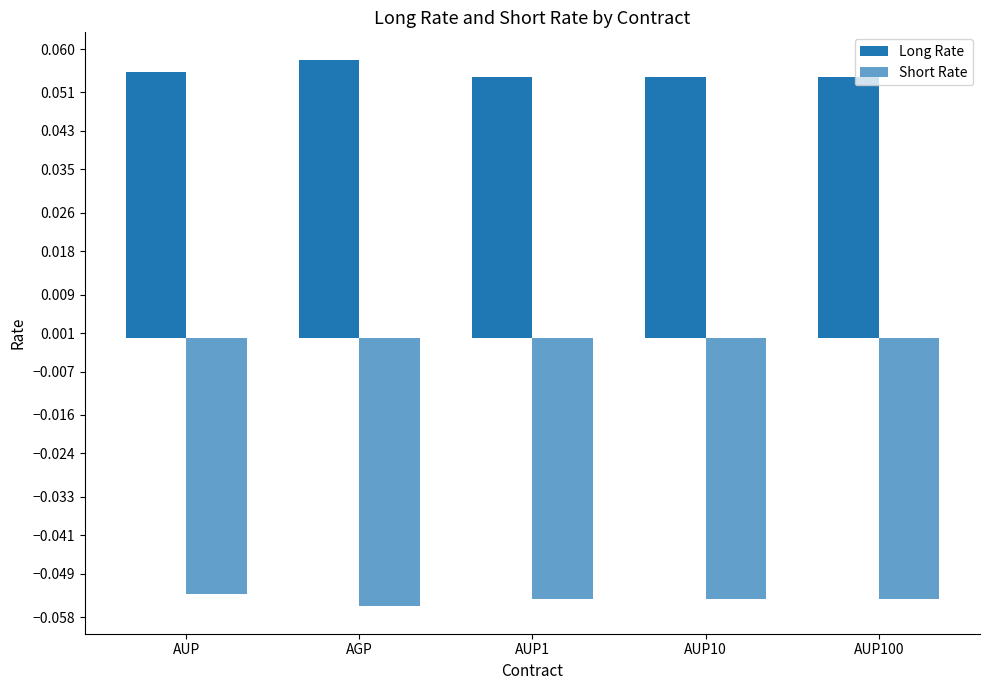

Which series has the largest total across all categories?

Long Rate